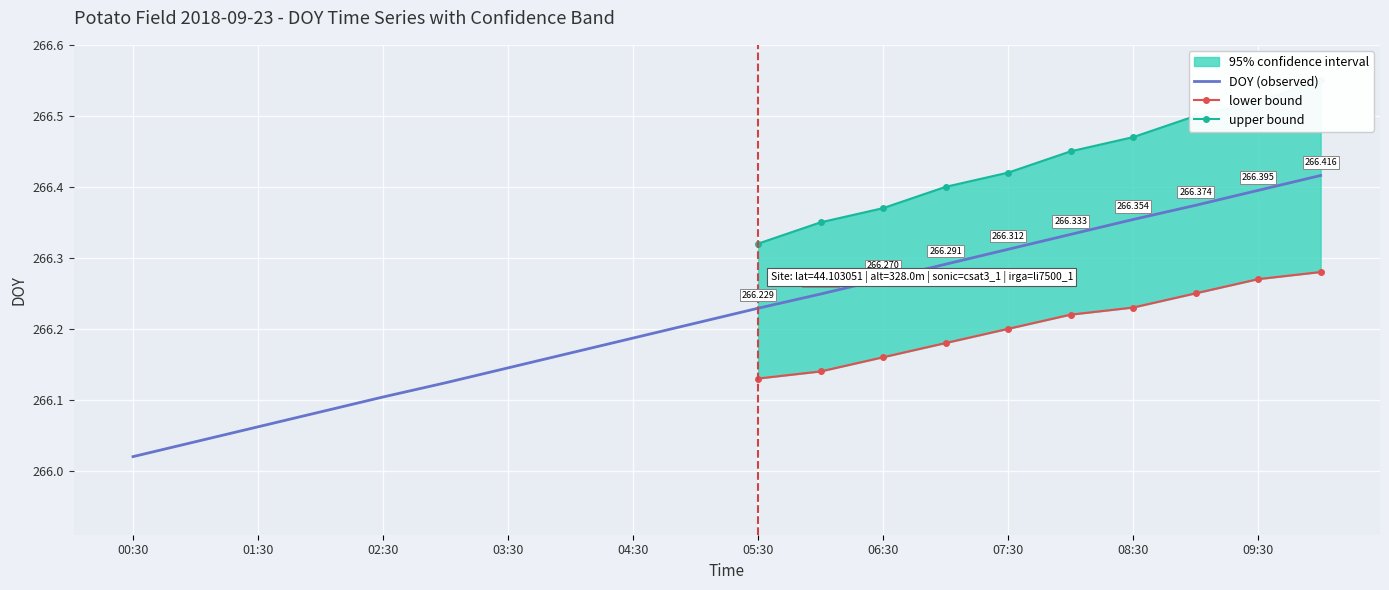

Is it true that latitude equals 8.8 at 07:30?

False